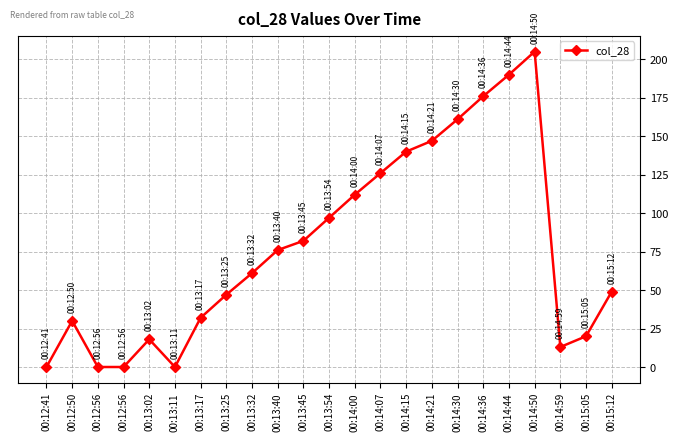

Count the number of categories in the chart.

23